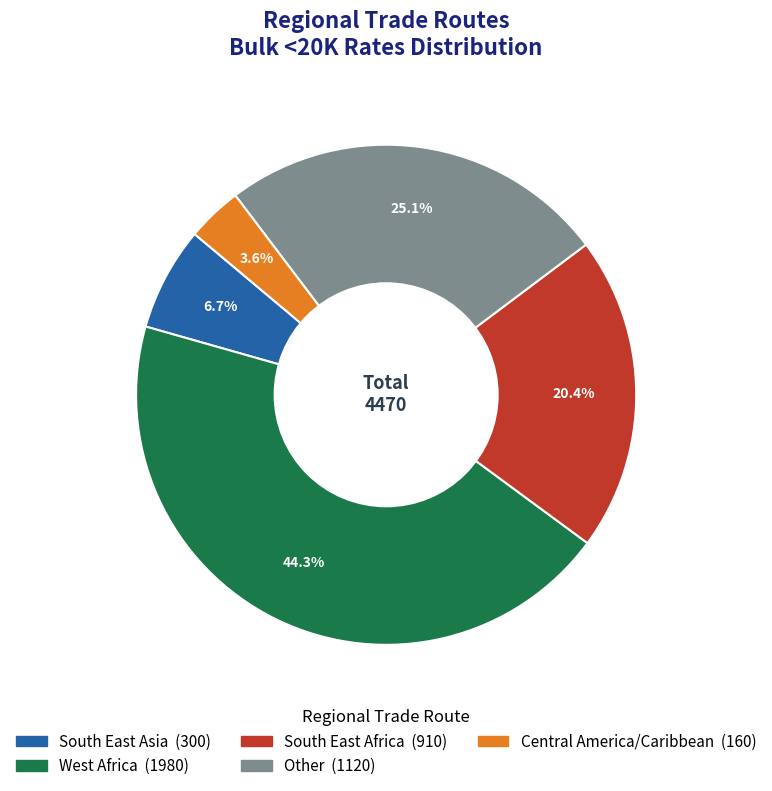

Is there a majority slice in this chart?

No